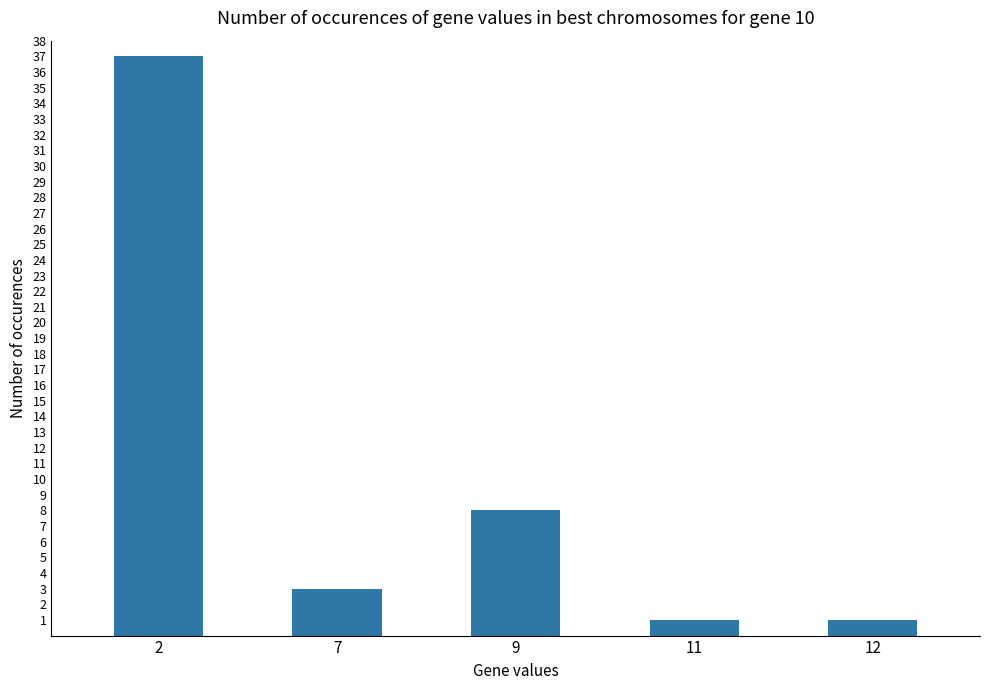

At which label is the value closest to 19?

9